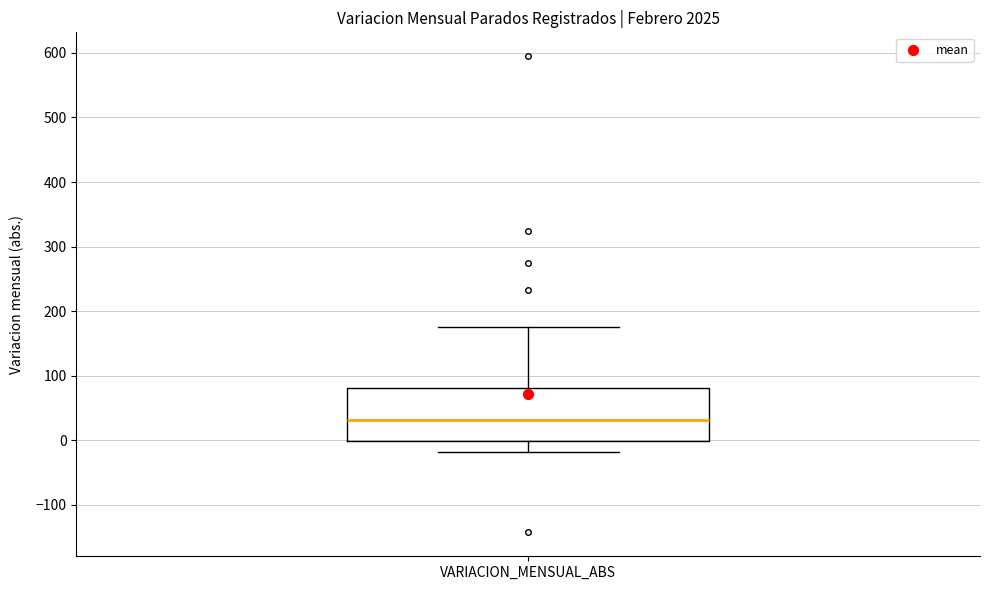

Where does the median line of the box for VARIACION_MENSUAL_ABS sit on the y-axis? The values are not printed on the chart, so give them approximately, as read against the axis.

30